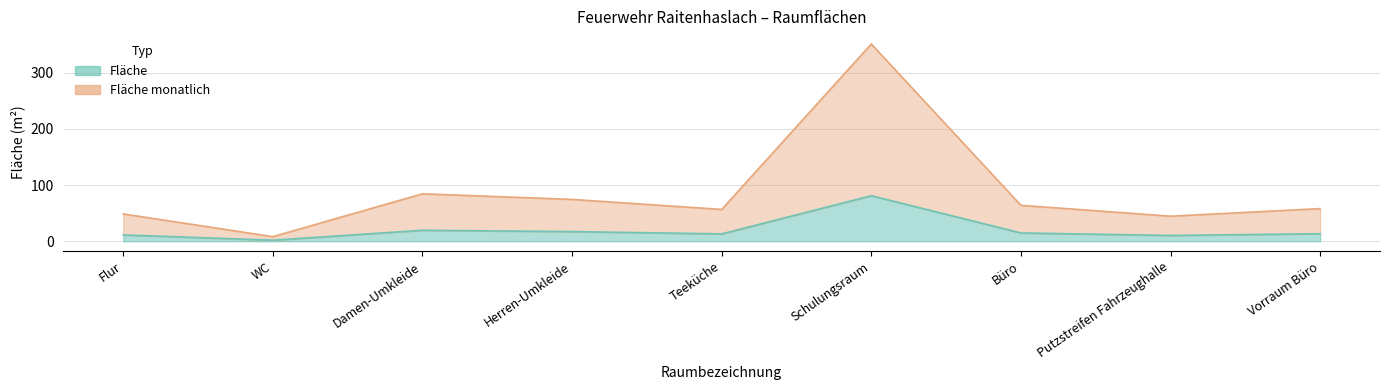

At which label is Fläche monatlich closest to 179?

Damen-Umkleide